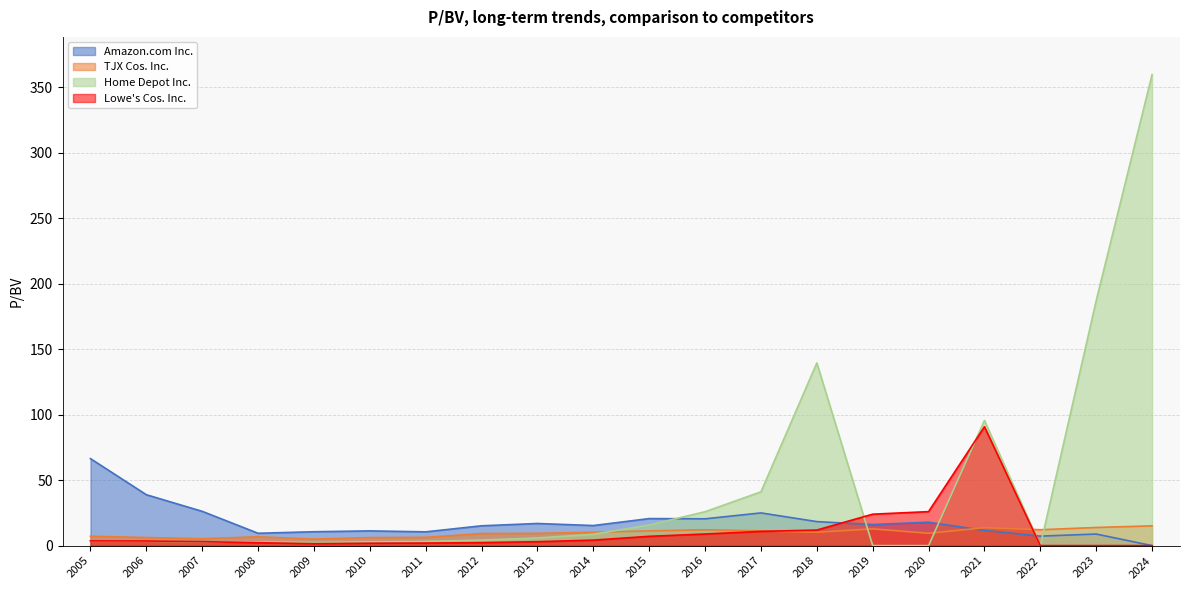

Is it true that Amazon.com Inc. equals 17.9 at 2020?

True